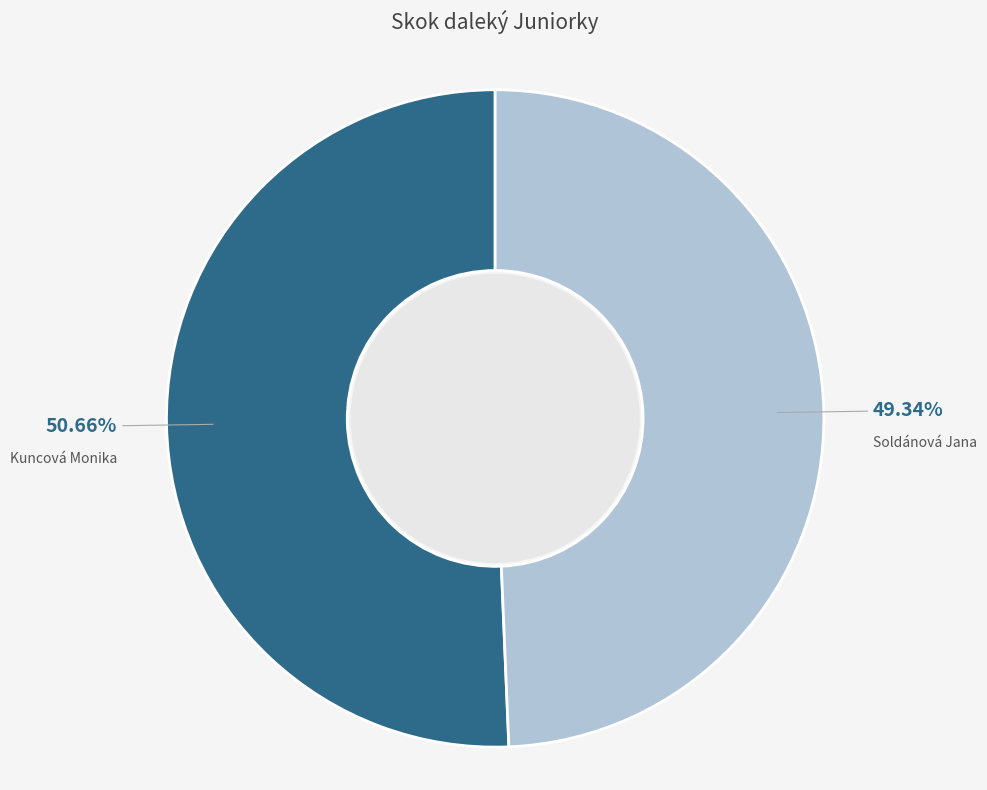

Does Soldánová Jana account for over 50% of the chart?

No